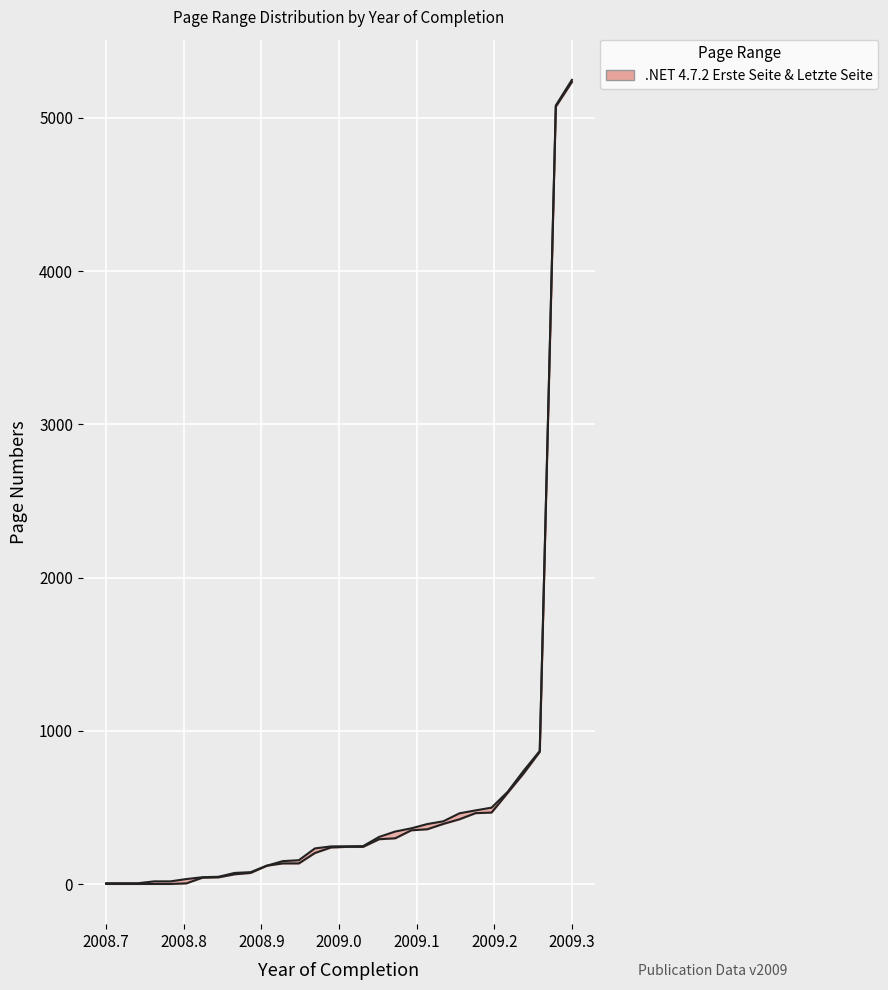

What is the sum of the Letzte Seite values at 2009 and 2009?

416